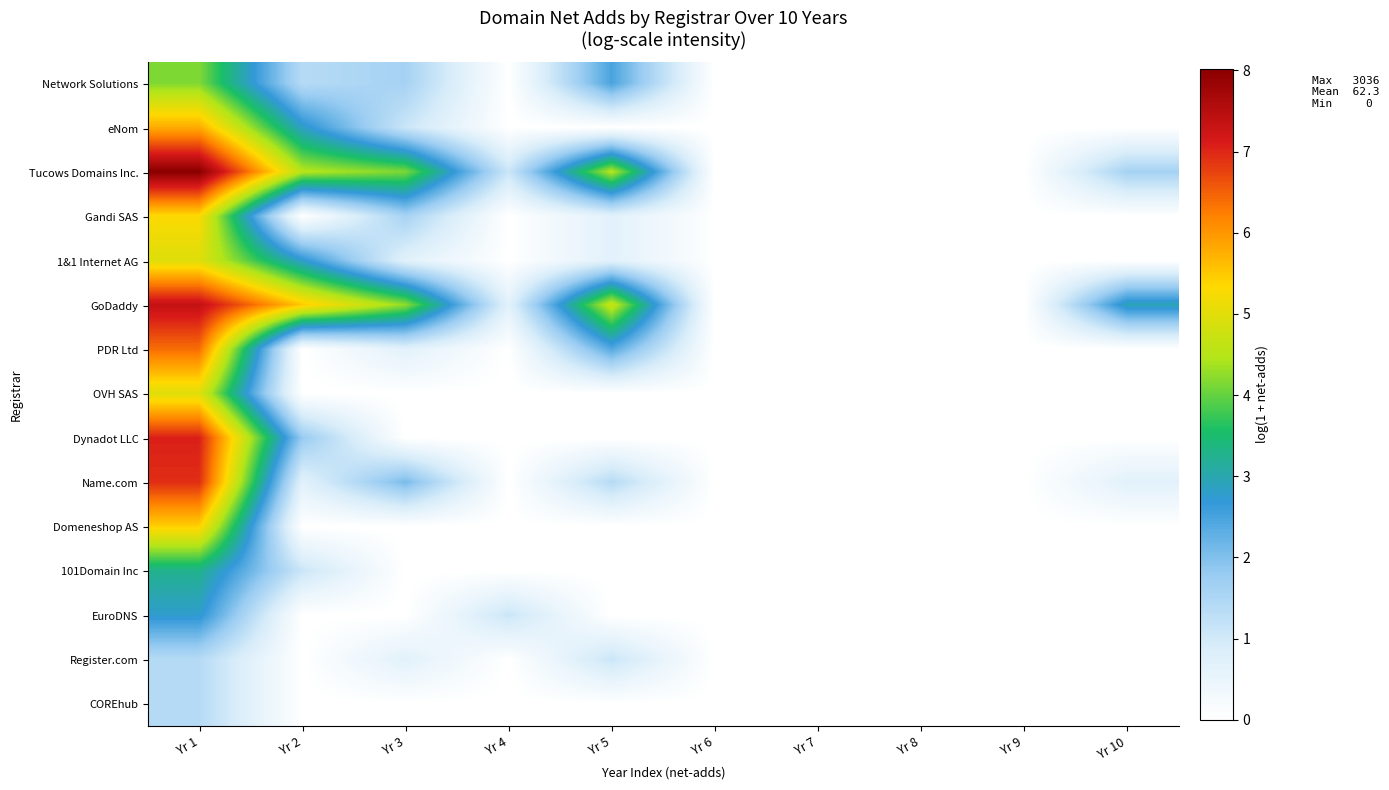

List the series in order of their peak value, highest first.

Tucows Domains Inc., GoDaddy, Dynadot LLC, Name.com, PDR Ltd, eNom, Domeneshop AS, Gandi SAS, OVH SAS, 1&1 Internet AG, Network Solutions, 101Domain Inc, EuroDNS, Register.com, COREhub